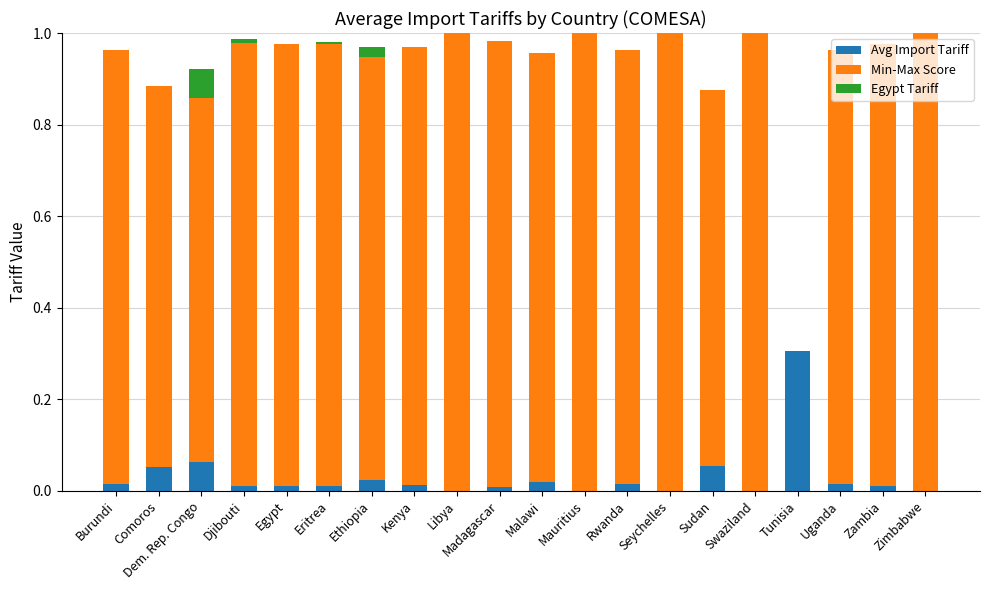

How many distinct data groups are displayed?

3